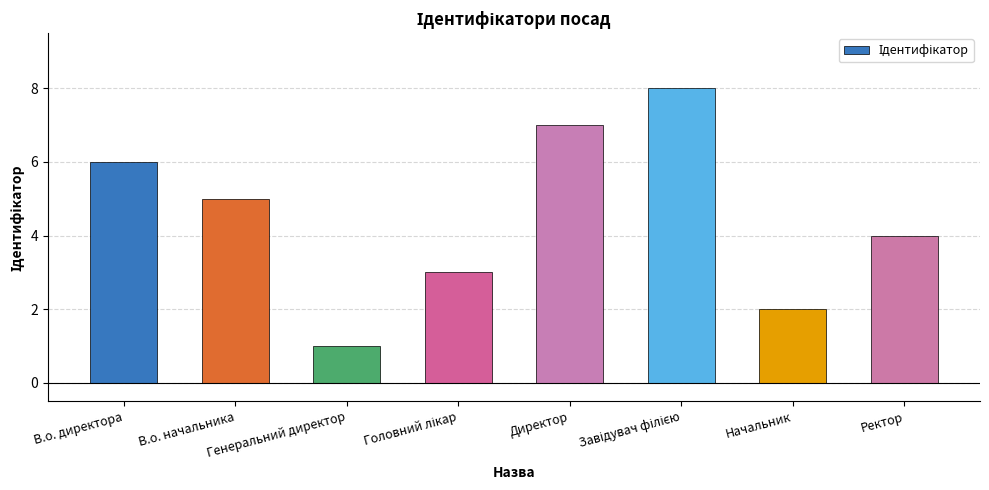

True or false: the data shows 7 at Ректор.

False